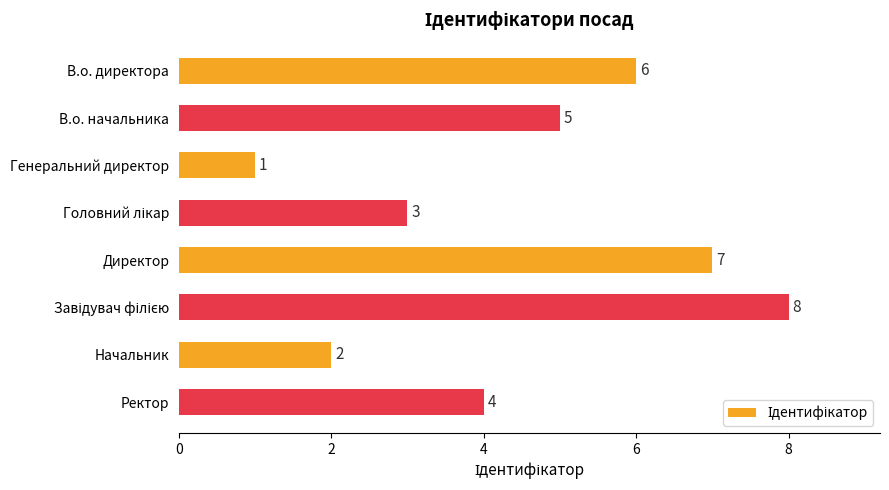

Approximately how many times larger is the value at Начальник compared to Ректор?

0.5